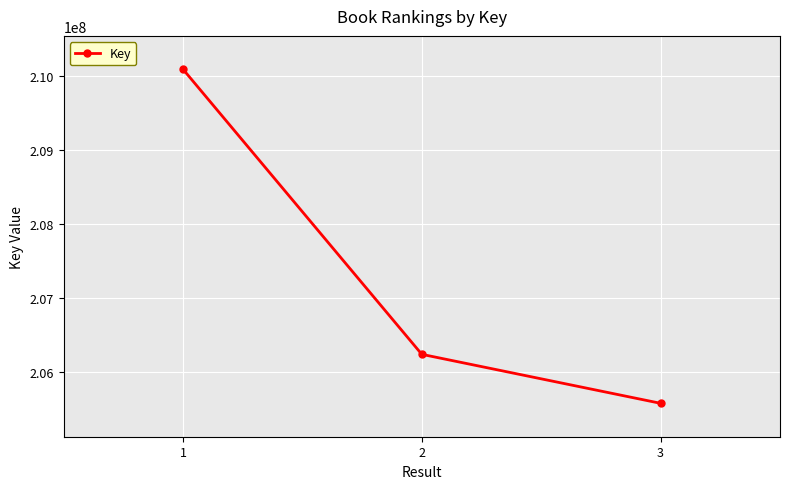

Reading right to left, transcribe all the data shown in this chart.

205582300	206244072	210095117